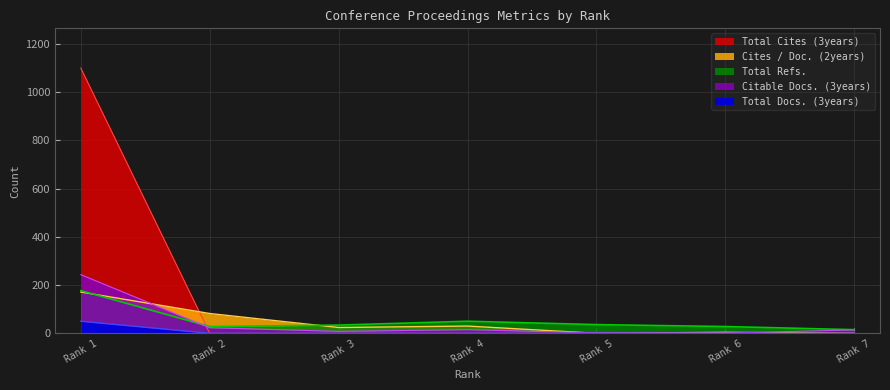

True or false: Cites / Doc. (2years) and Total Refs. cross at least once.

True